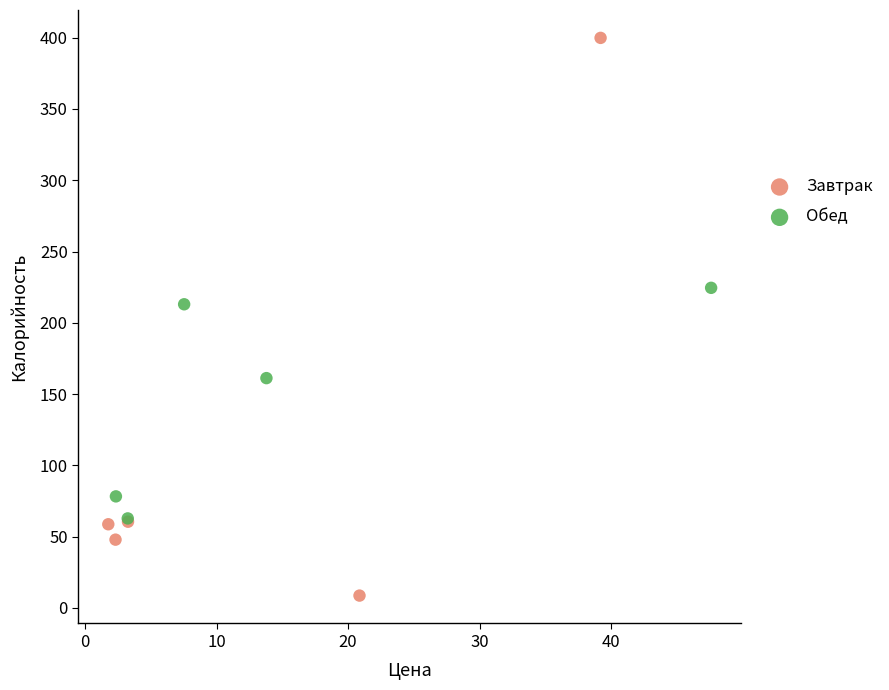

Which series contains the highest Y value?

Завтрак